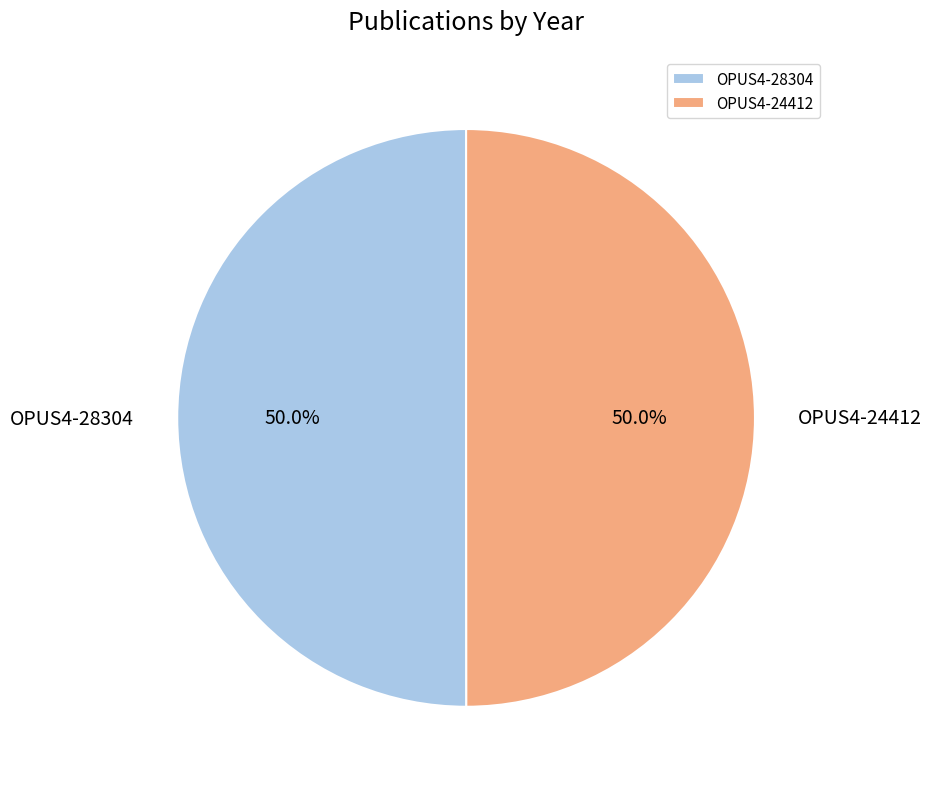

What is the ratio of the value at OPUS4-24412 to the value at OPUS4-28304?

1.0